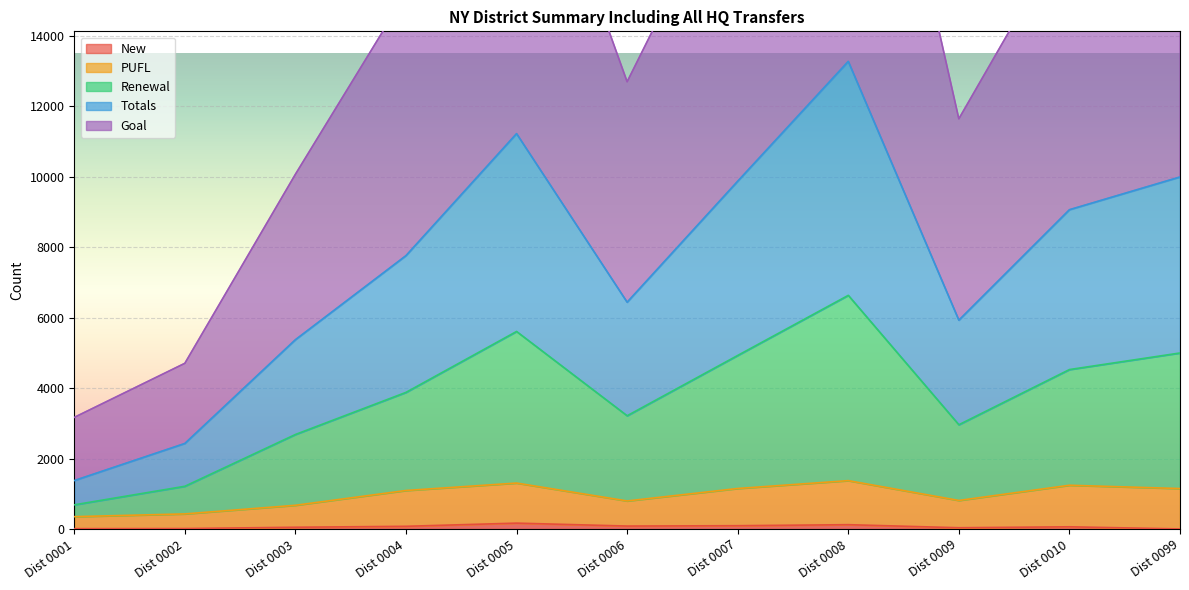

True or false: PUFL has more than 0 points higher than both neighbors.

True